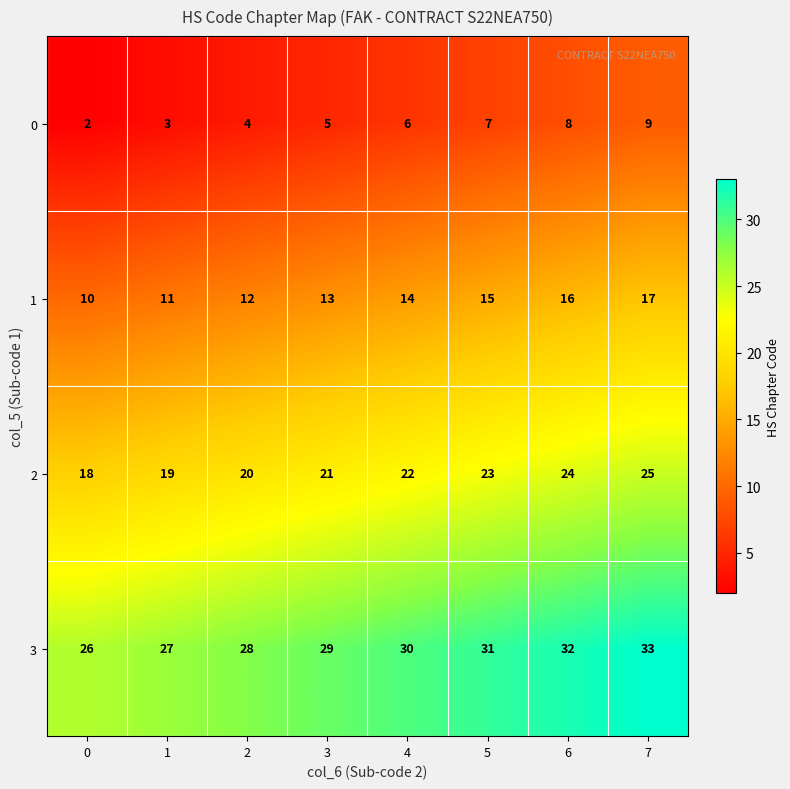

Count the 0 values in the range 4 to 8.

5